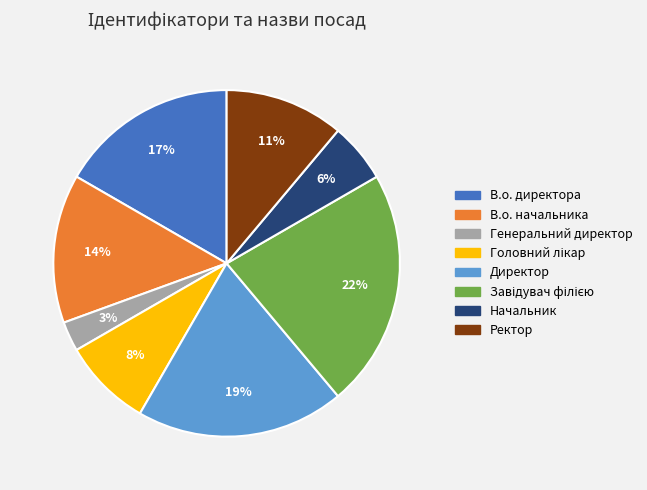

Does any single category account for the majority?

No